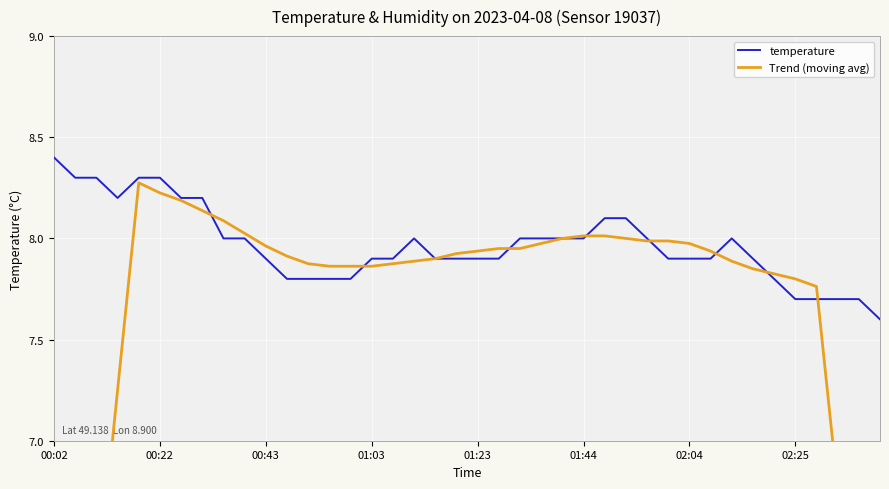

What is the maximum value for temperature?

8.4